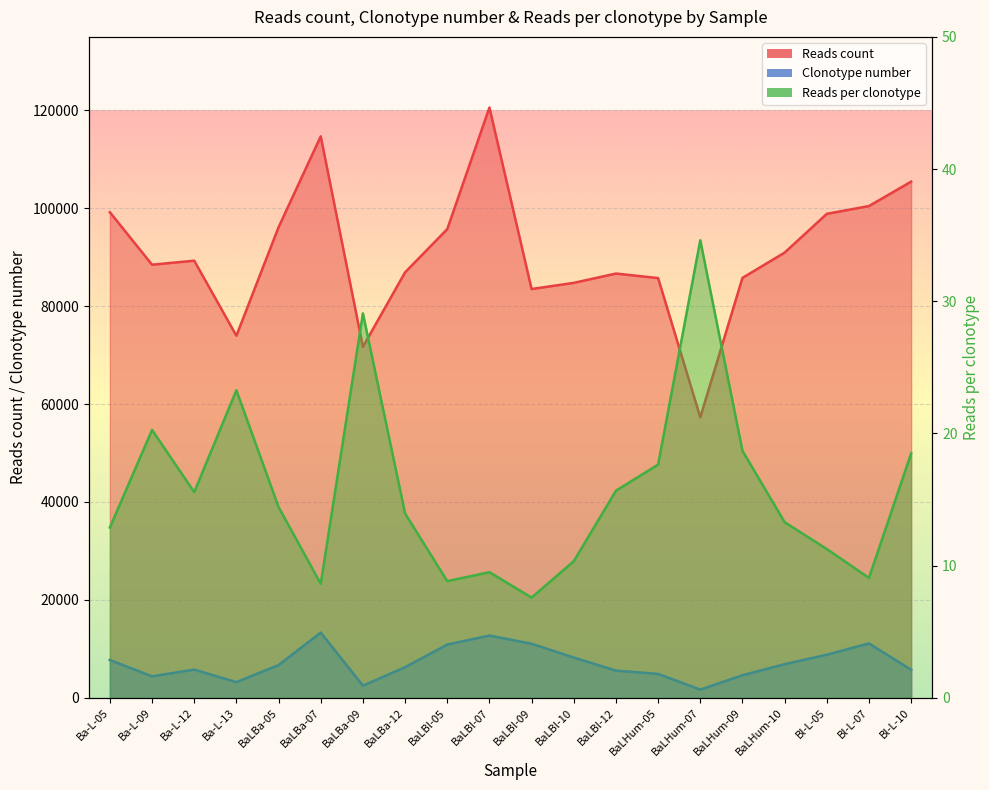

The value of Clonotype number at Ba-L-12 is 1794.3. True or false?

False